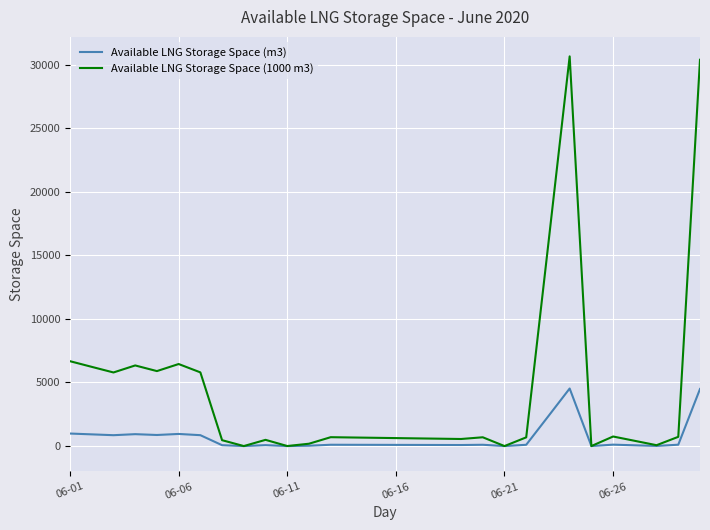

List the series in order of their overall mean, highest first.

Available LNG Storage Space (1000 m3), Available LNG Storage Space (m3)